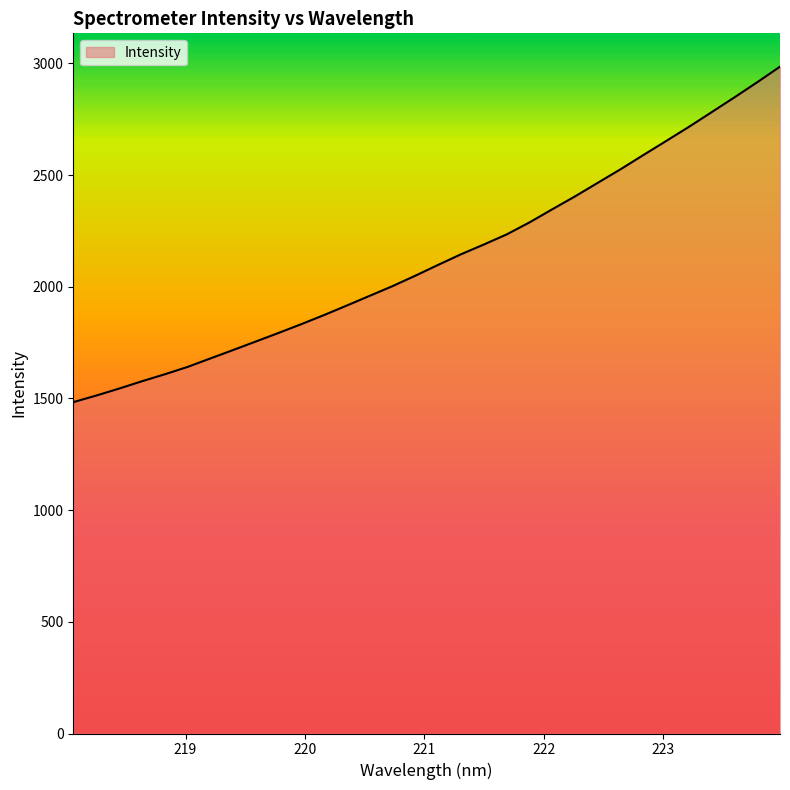

What is the maximum value shown in the chart?

2985.2